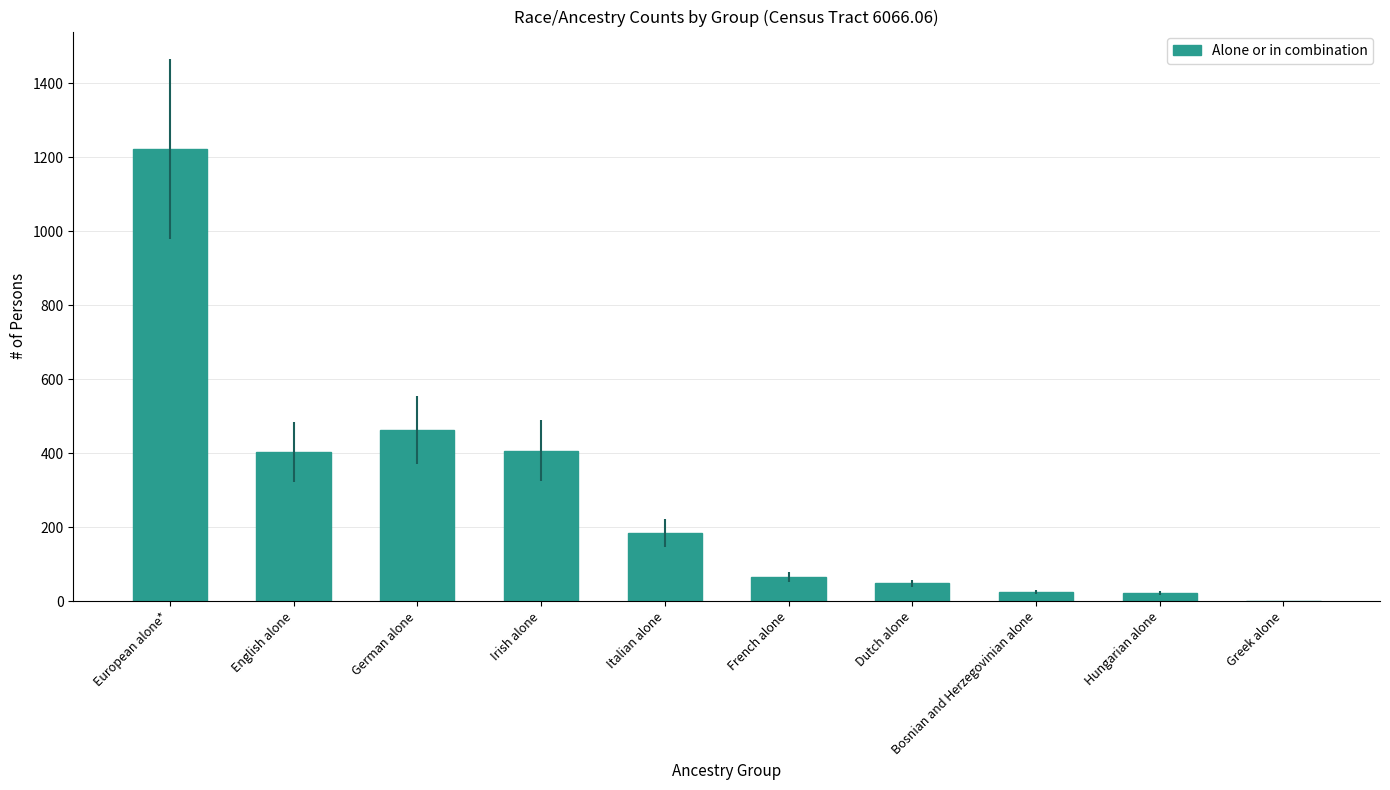

True or false: the data shows 261 at Italian alone.

False